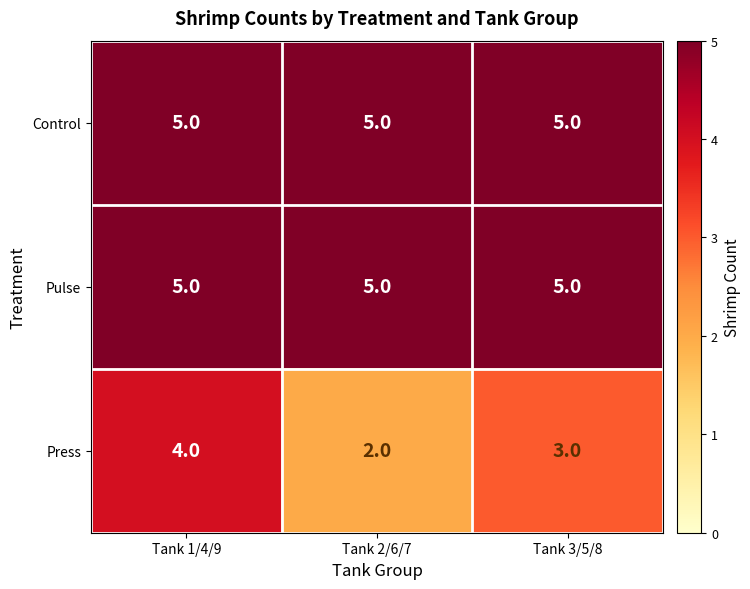

What is the total value across all series at Tank 3/5/8?

13